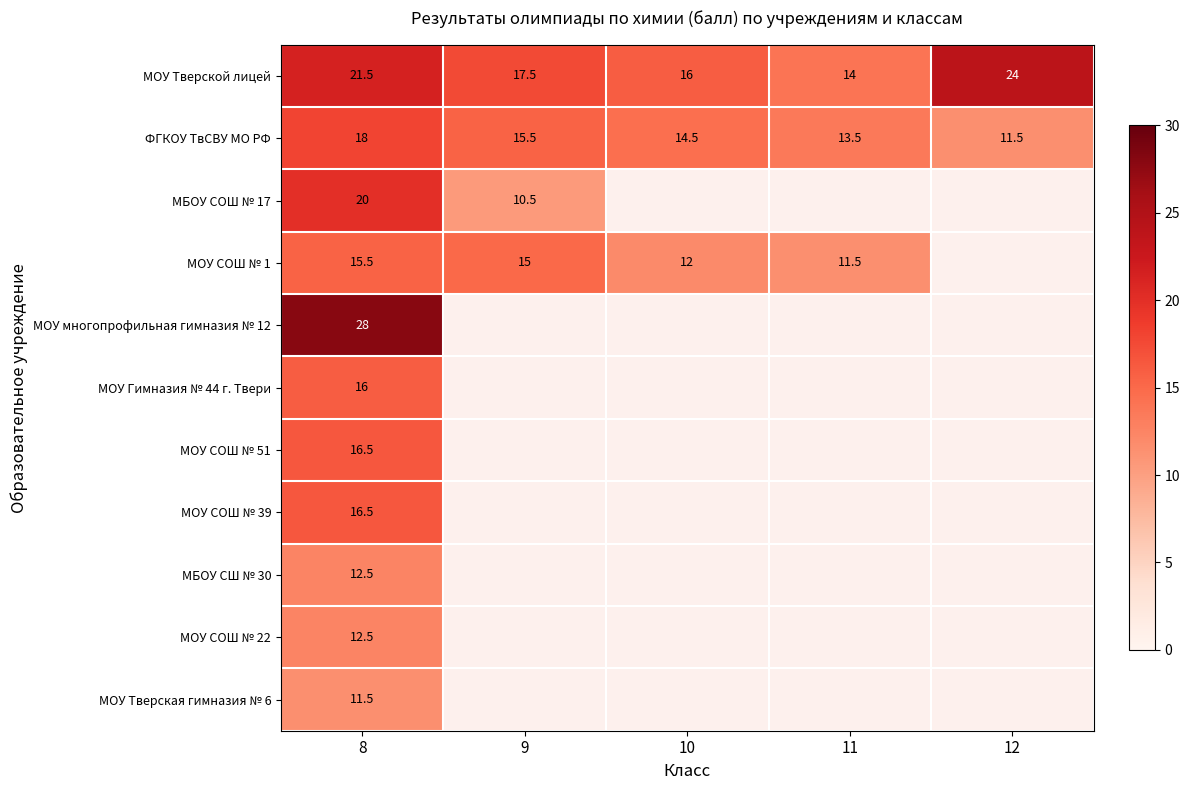

At how many categories does at least one series exceed 24?

1